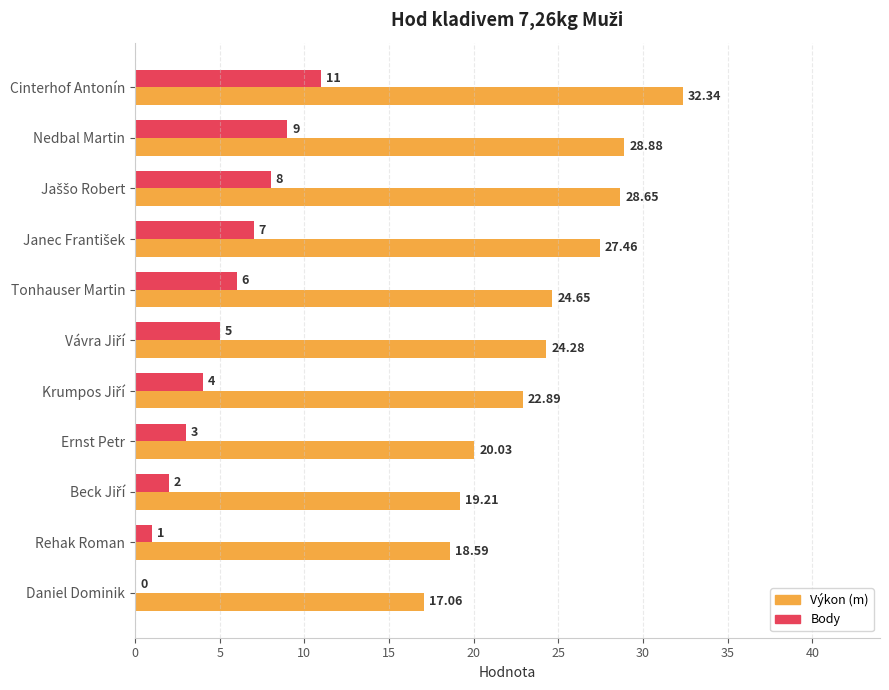

Which label corresponds to the largest value in the chart?

Cinterhof Antonín